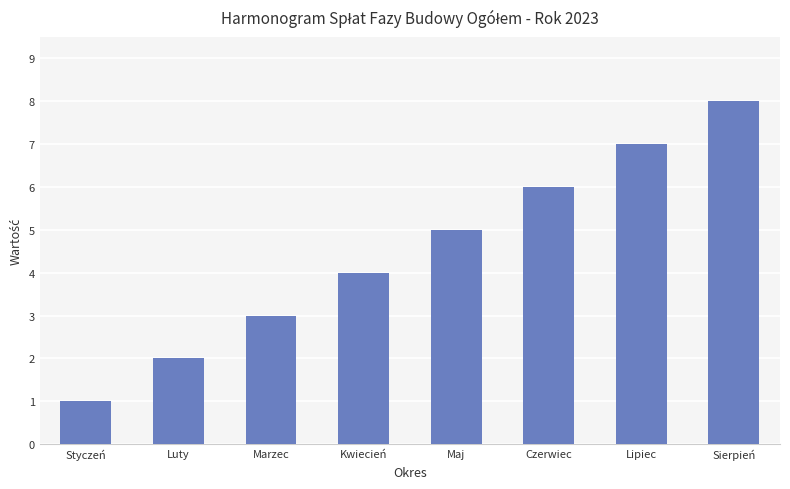

Which label corresponds to the largest value in the chart?

Sierpień